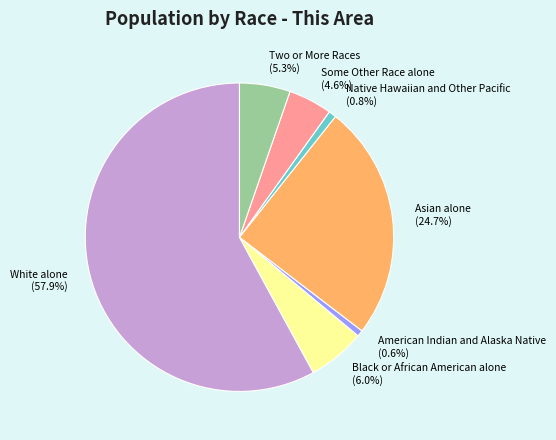

To the nearest percent, what percentage of the pie is White alone?

58%